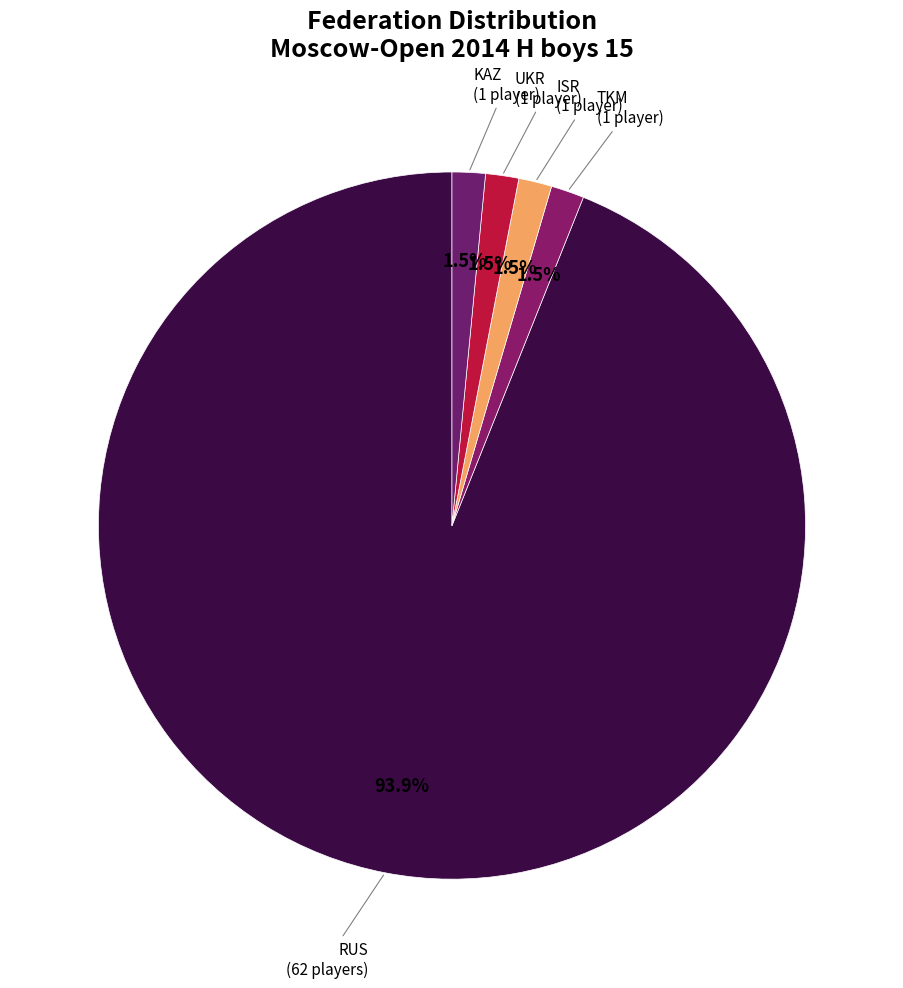

Which slice is the largest?

RUS